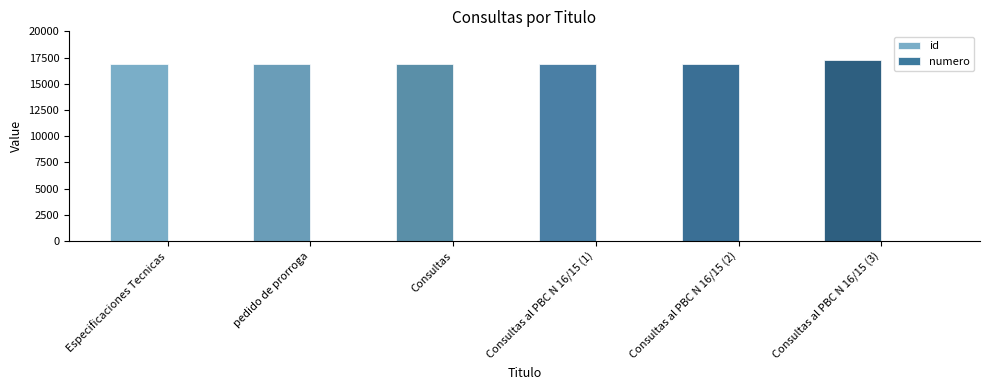

How many distinct data groups are displayed?

2